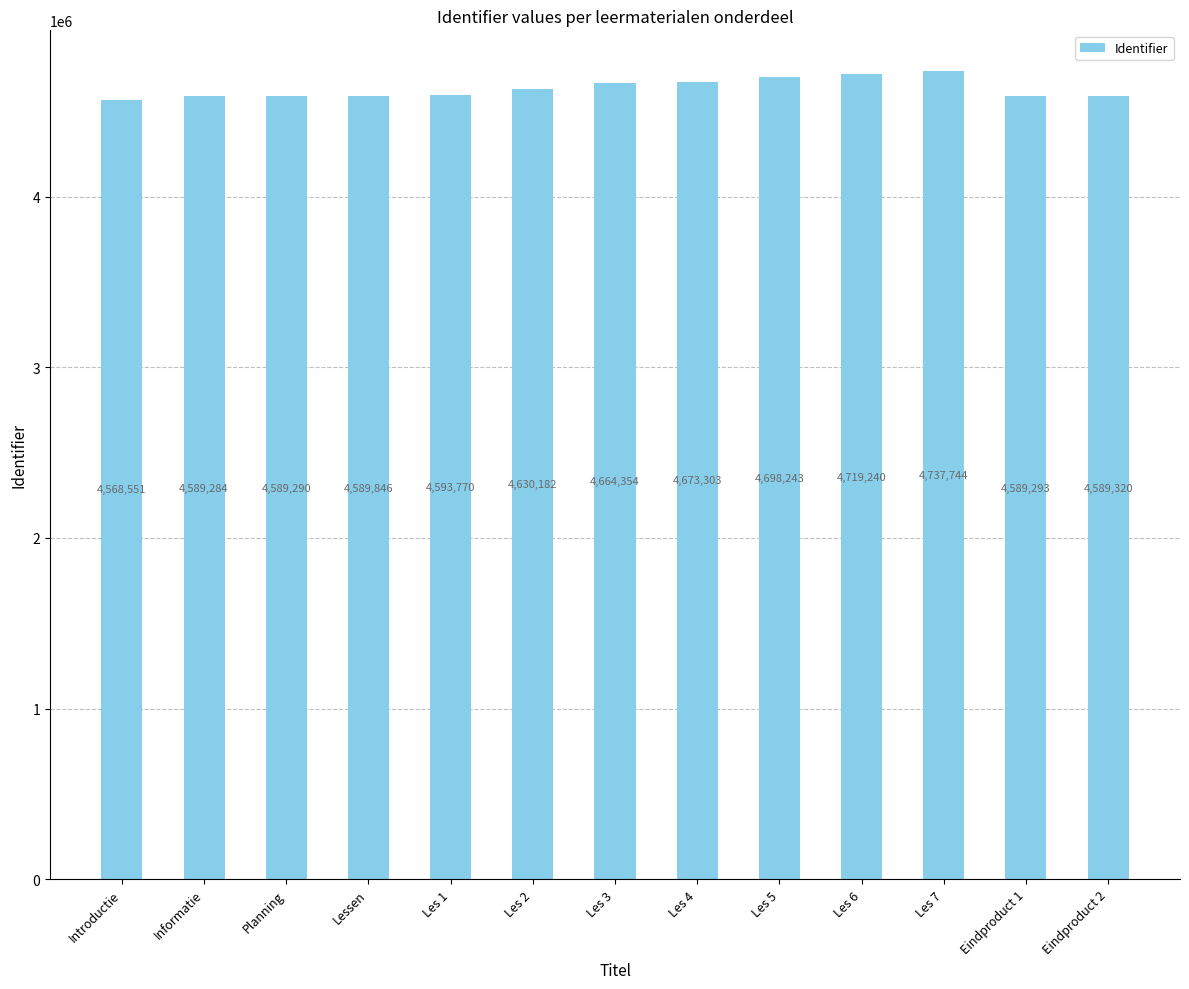

What is the sum of all values?

60232420